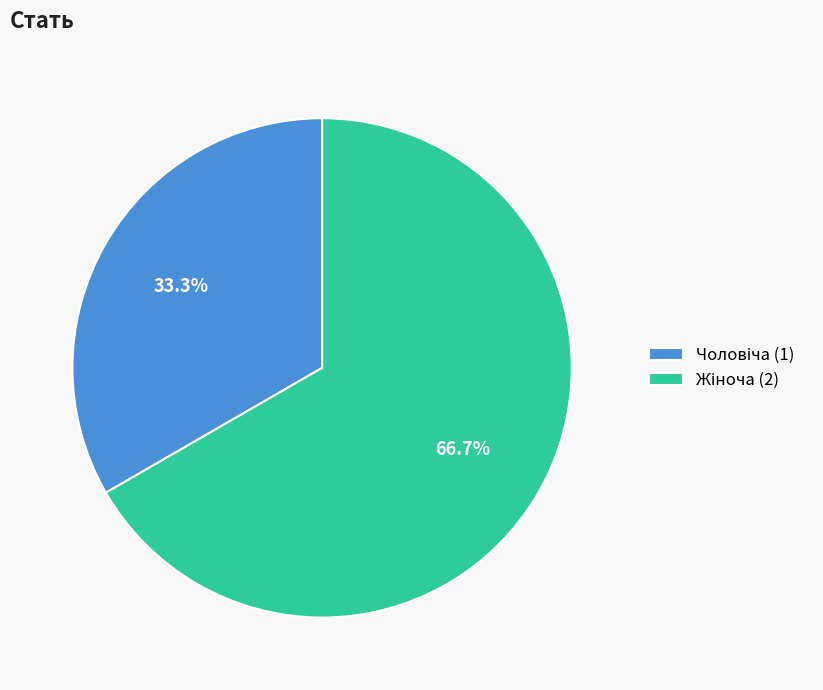

Does any single category account for the majority?

Yes